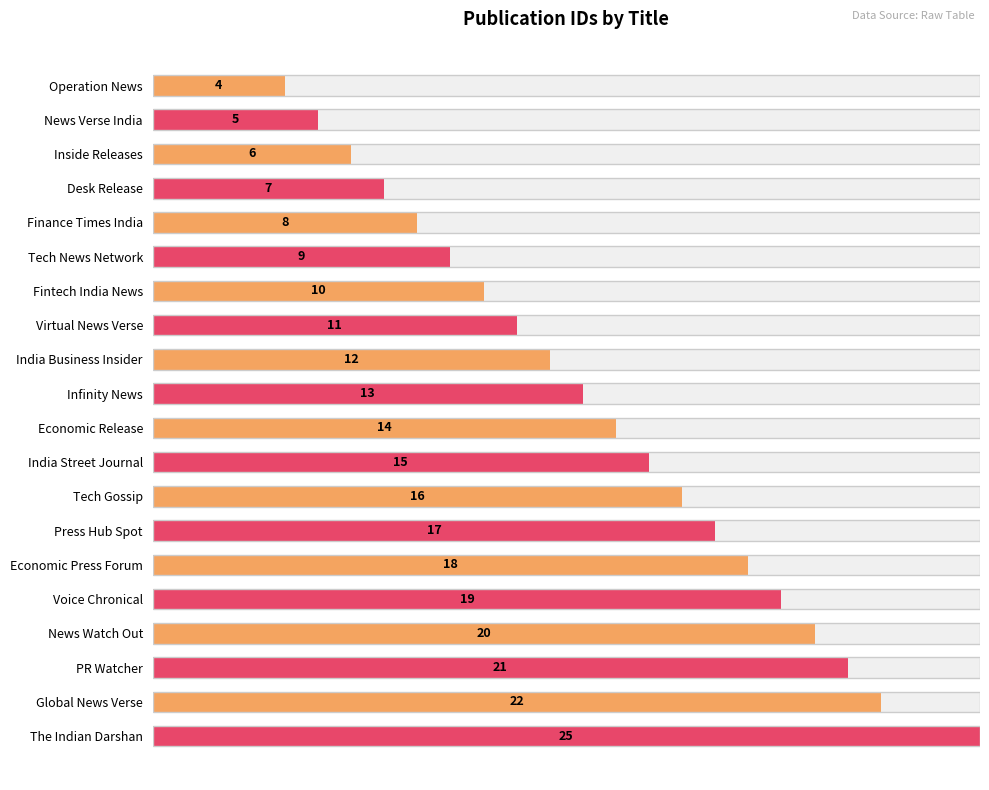

What is the greatest value displayed?

25